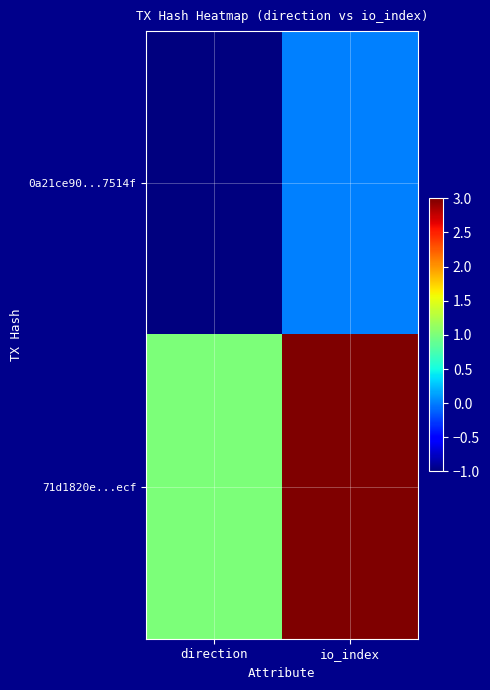

Reading left to right, transcribe all the data shown in this chart.

0a21ce90...7514f: direction=-1	io_index=0
71d1820e...ecf: direction=1	io_index=3